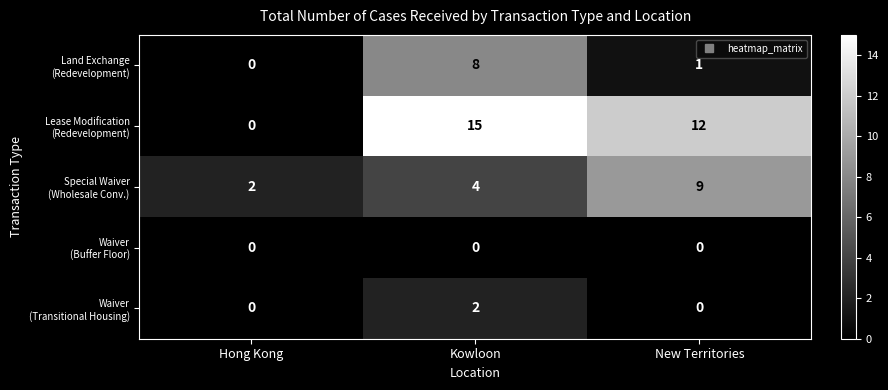

What is the maximum value shown in the chart?

15